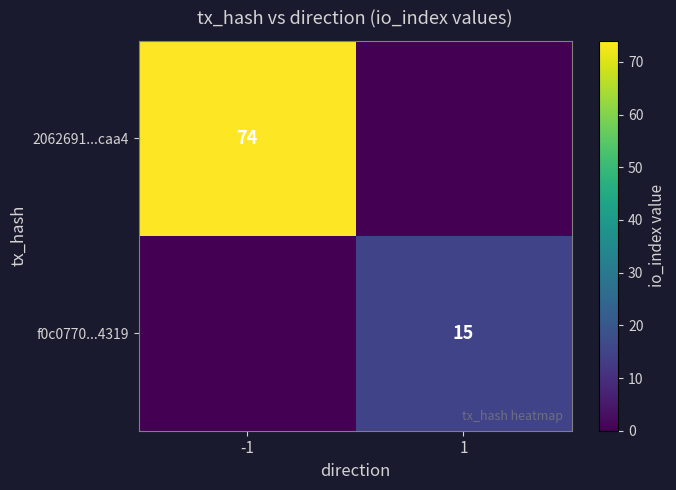

The value of 2062691...caa4 at -1 is 74. True or false?

True